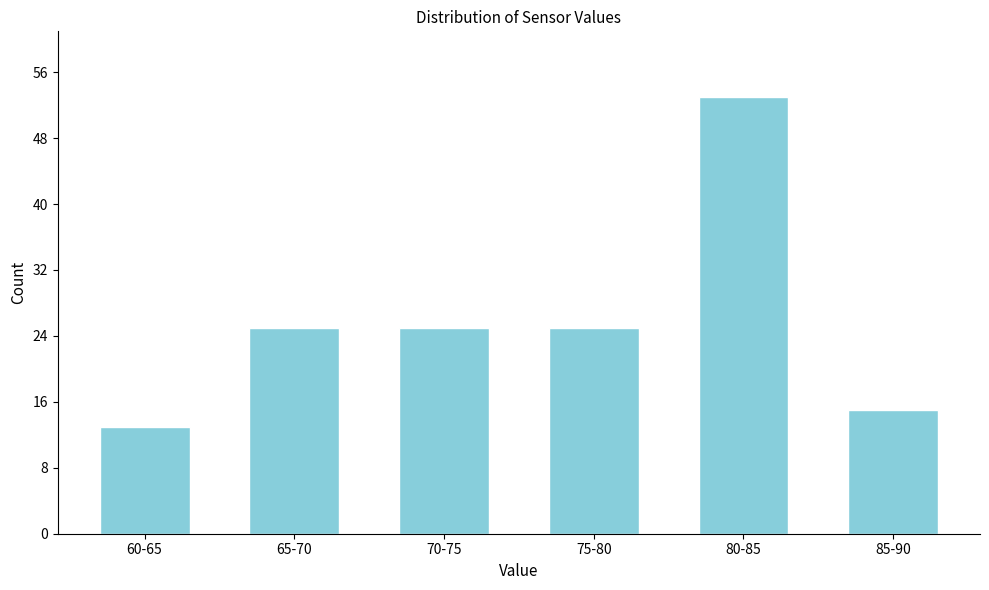

Reading left to right, list all the values displayed in this chart.

60-65=13	65-70=25	70-75=25	75-80=25	80-85=53	85-90=15